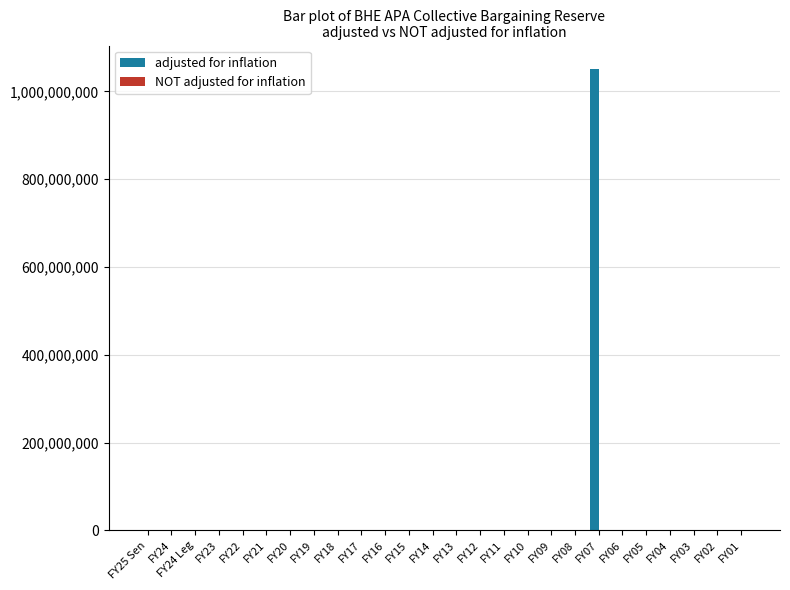

The value of adjusted for inflation at FY08 is 335822923. True or false?

False